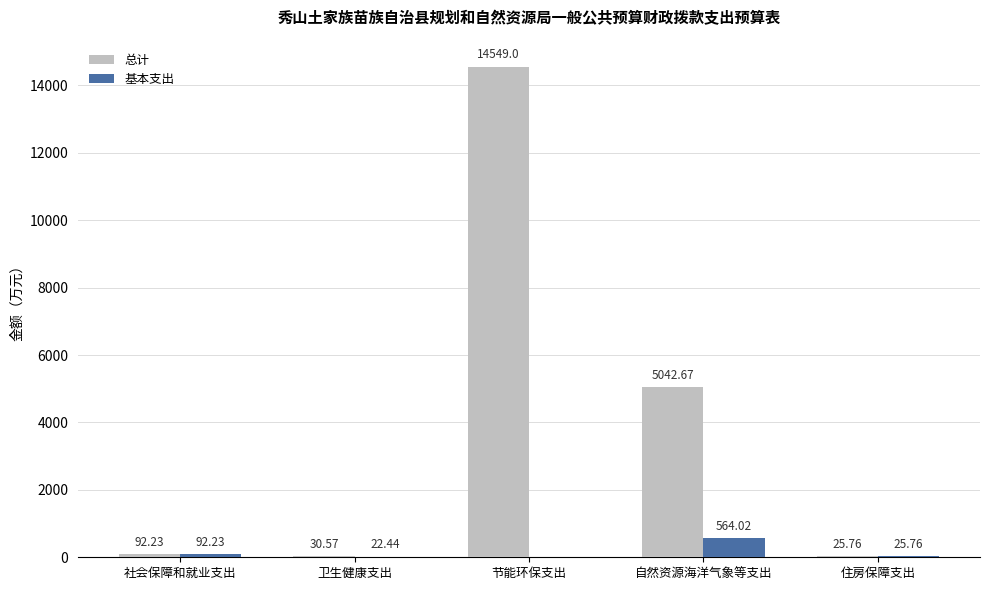

At which label is 基本支出 closest to 282?

社会保障和就业支出